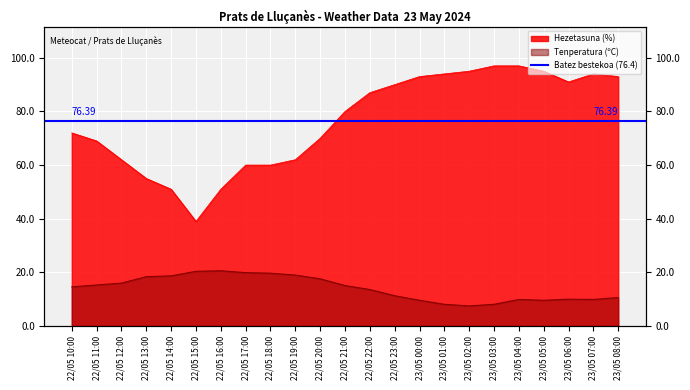

True or false: Tenperatura (ºC) has a value of 26.1 at 22/05 14:00.

False